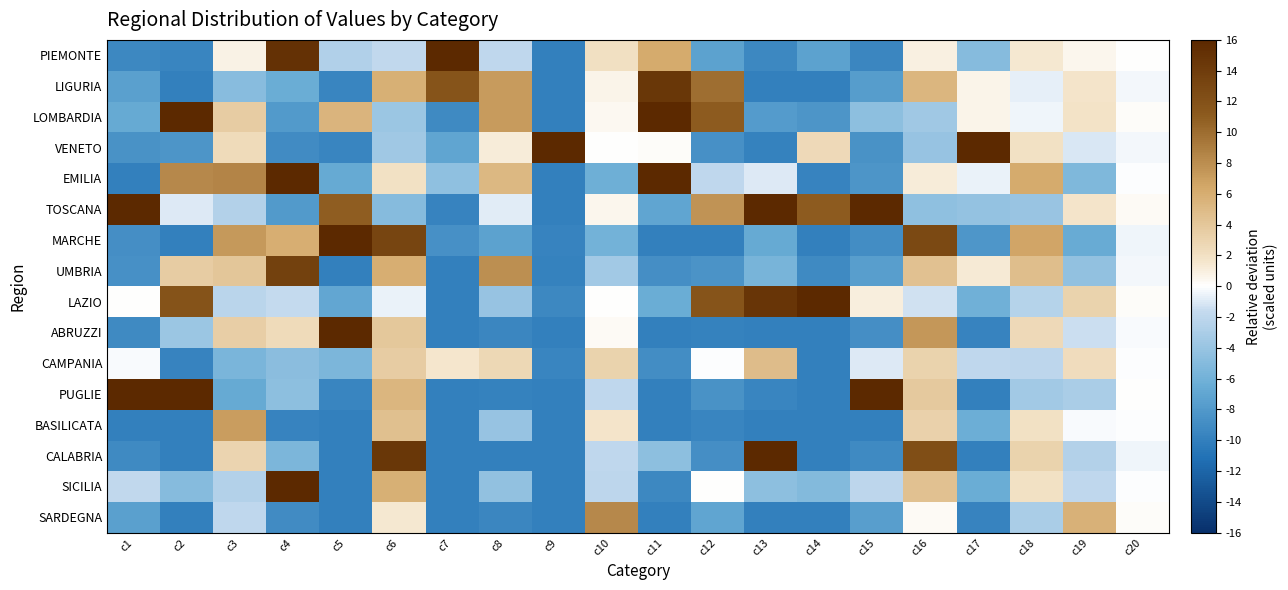

What is the spread (max minus min) of values at c12?

21.6